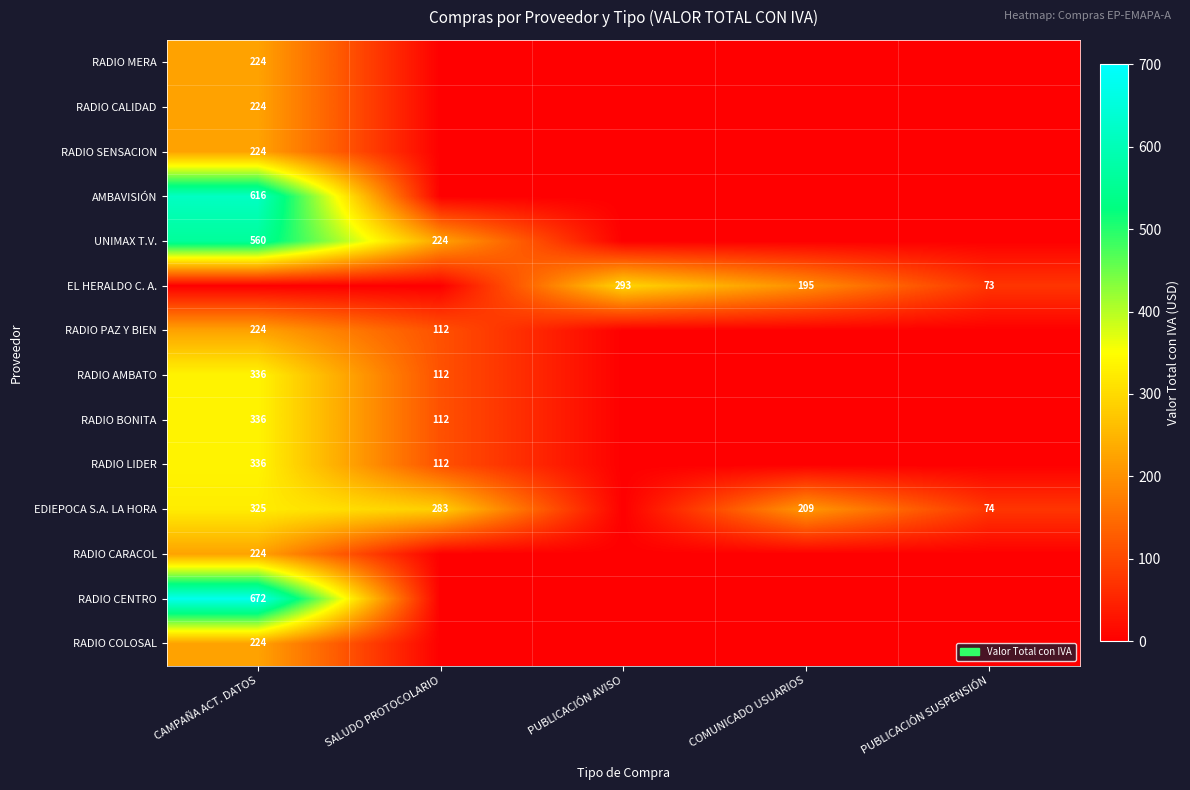

Between PUBLICACIÓN SUSPENSIÓN and CAMPAÑA ACT. DATOS, which is larger?

CAMPAÑA ACT. DATOS